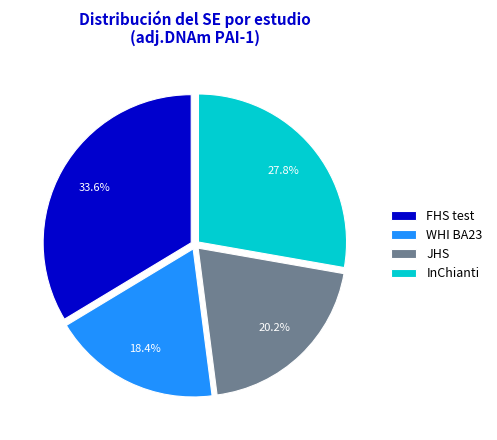

What percentage is the FHS test slice, to the nearest percent?

34%